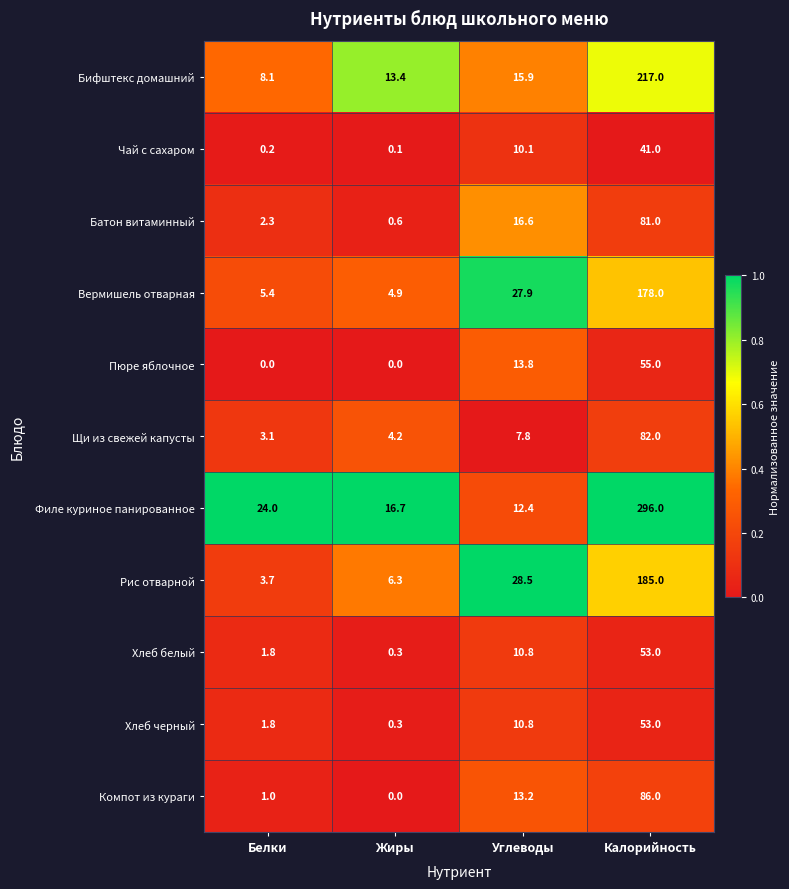

True or false: Батон витаминный has a value of 115.3 at Калорийность.

False